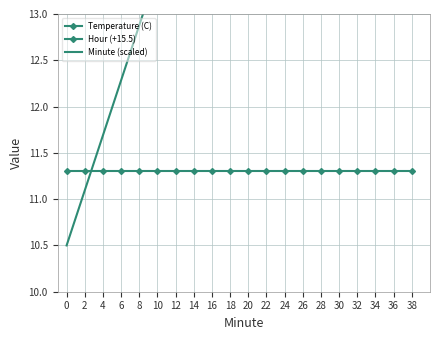

Which category has the highest value across all series?

38